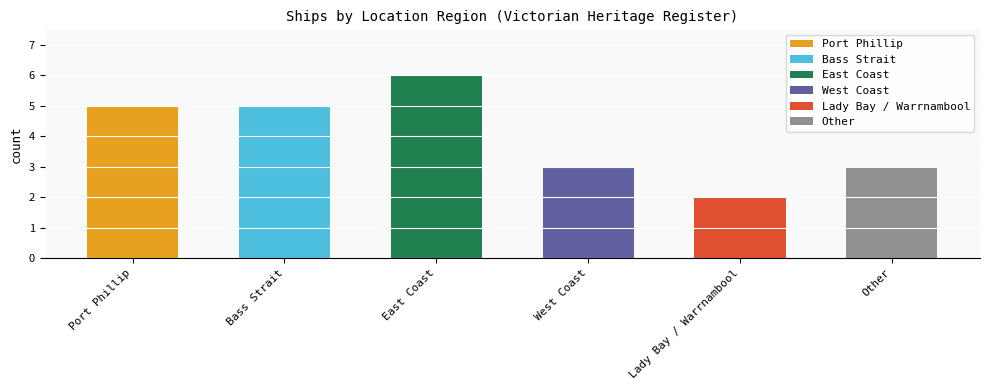

Does the chart contain any negative values?

No